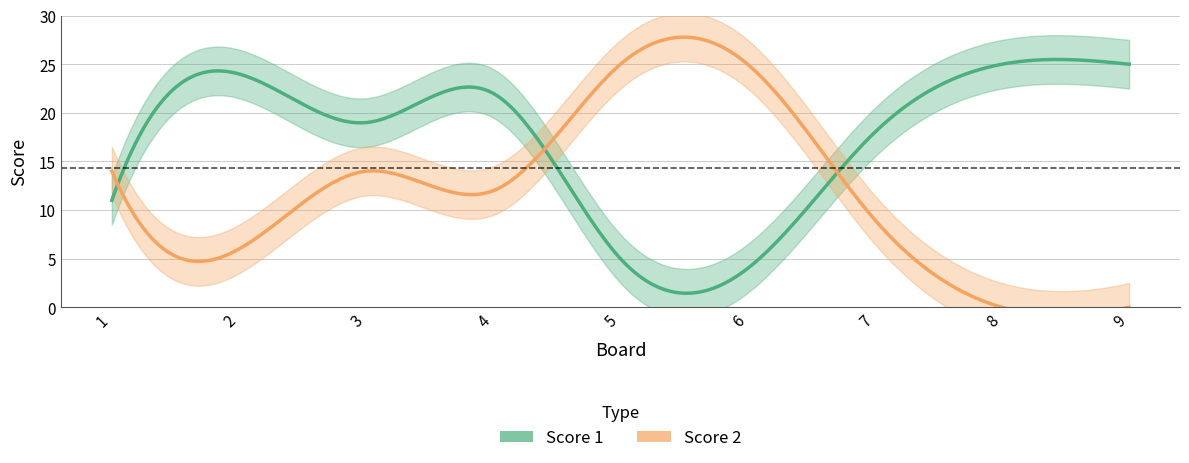

Rank the series at 3 from highest to lowest value.

Score 1, Score 2